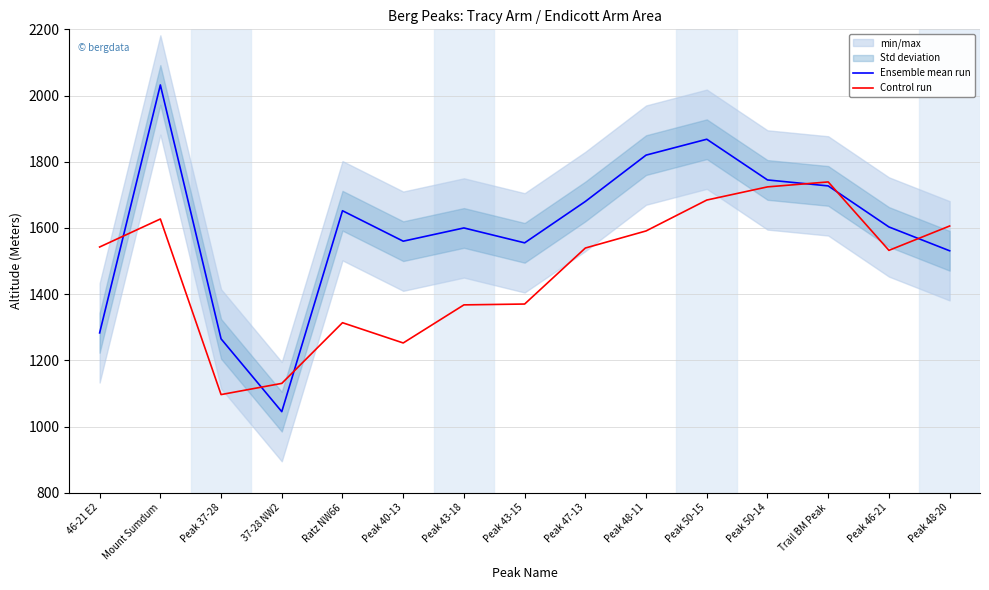

Where is Control run nearest to the value 1417?

Peak 43-15